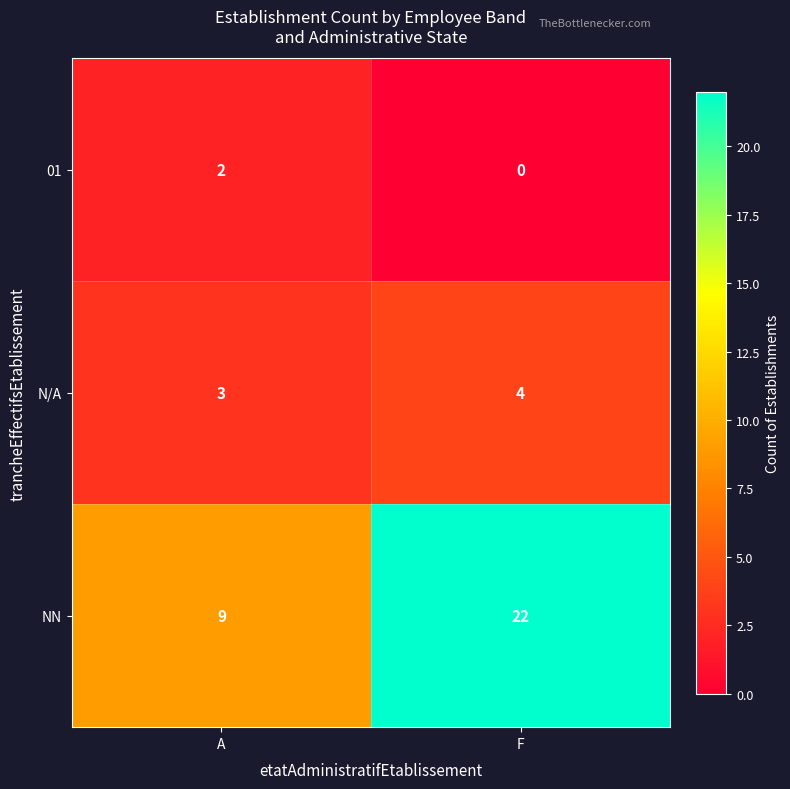

Which series has the largest total across all categories?

row_2